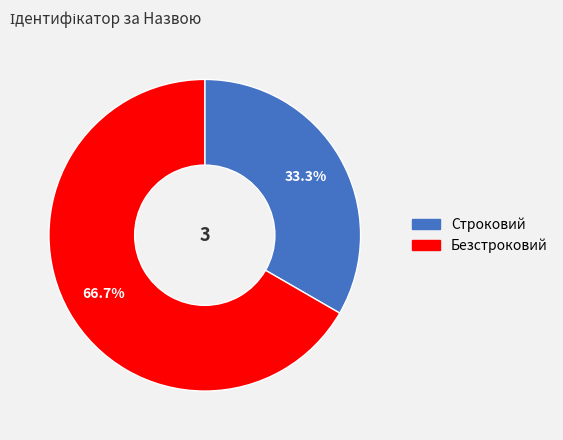

What percentage is the Безстроковий slice, to the nearest percent?

67%